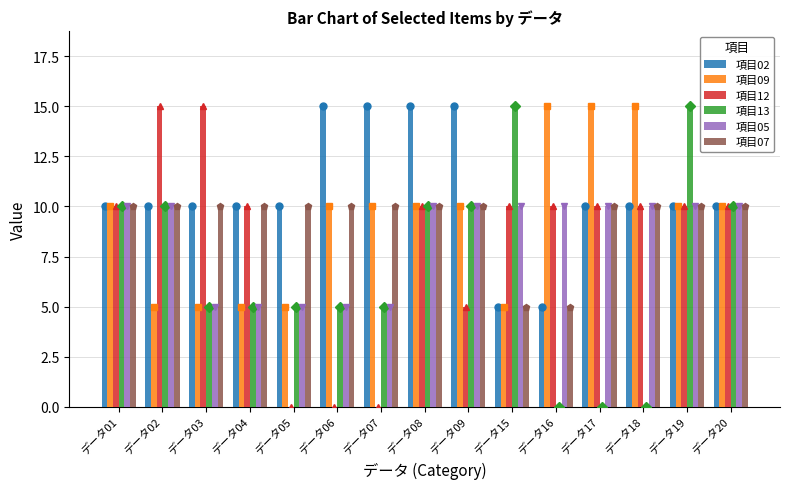

Which series has the widest spread of values?

項目12